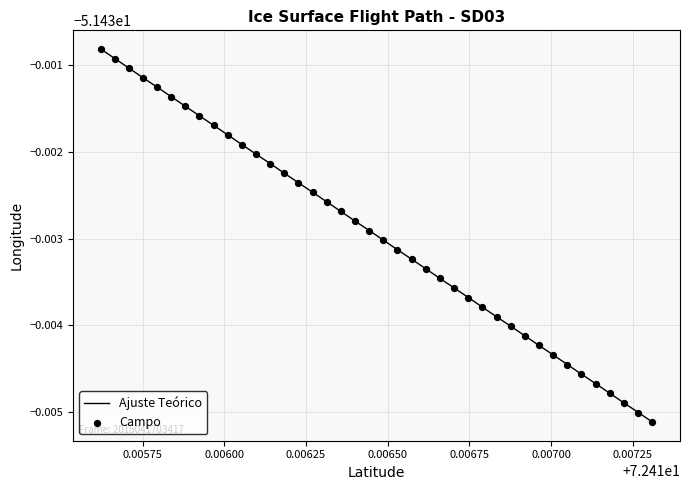

Does the chart have visible grid lines?

Yes